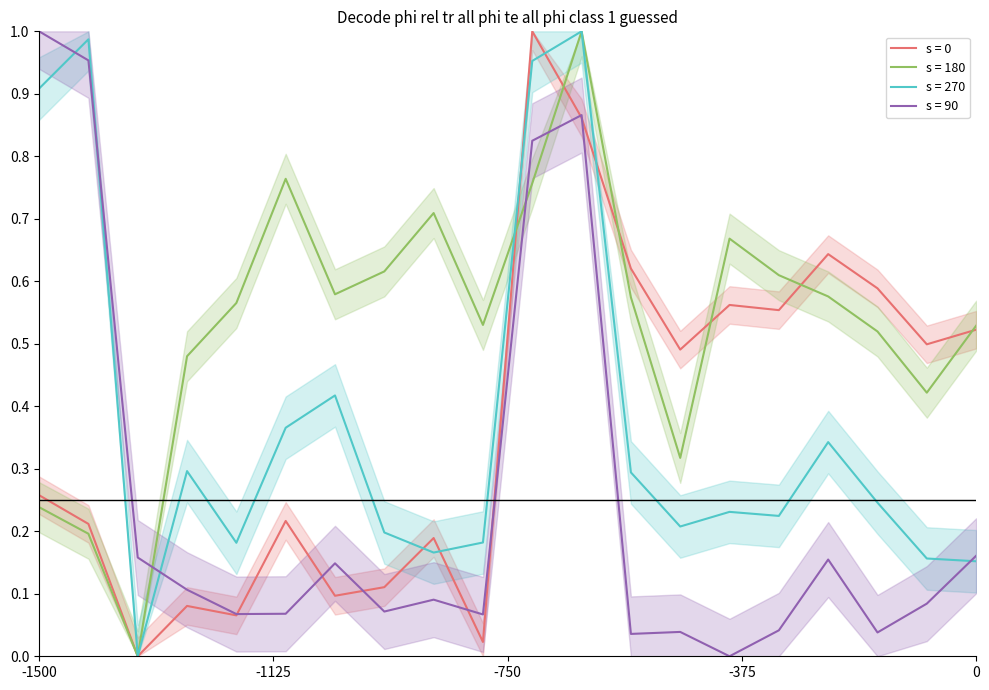

How many lines are shown in the chart?

4